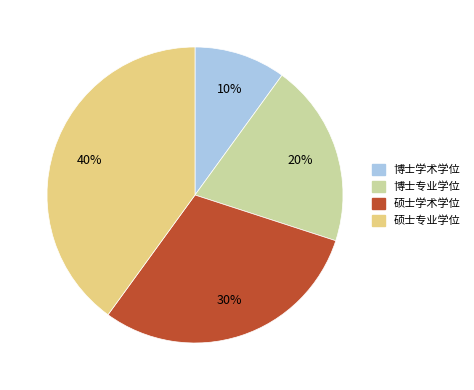

Which slice is the largest?

硕士专业学位